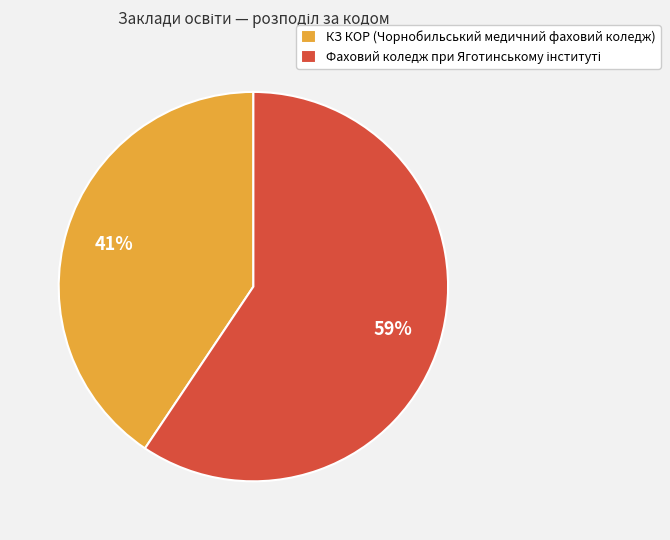

Is КЗ КОР (Чорнобильський медичний фаховий коледж) the majority of the pie?

No